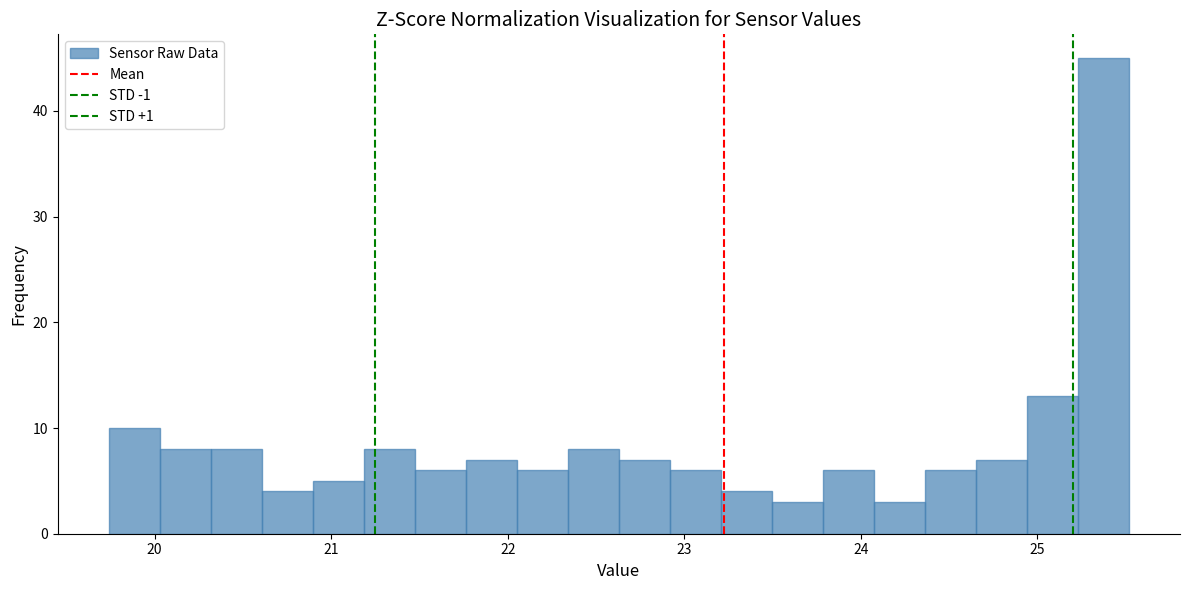

Around what value on the x-axis is the tallest bar? Give the approximate position of its centre, as read against the axis.

25.4